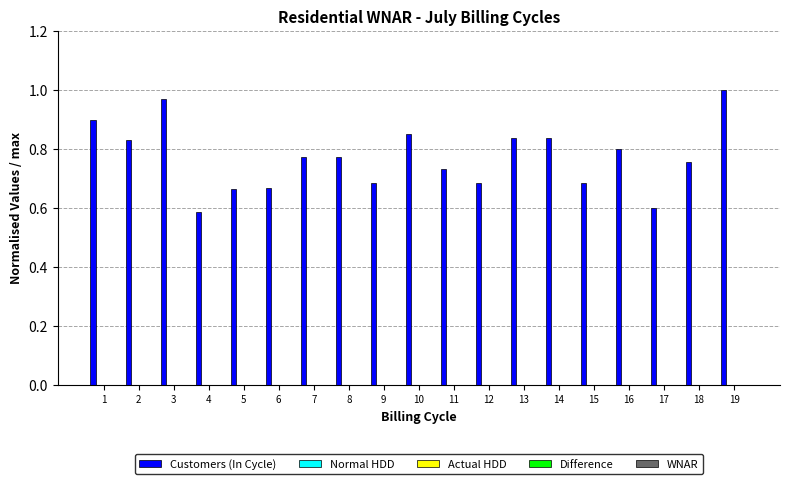

What is the difference between the second highest and second lowest values?

0.4